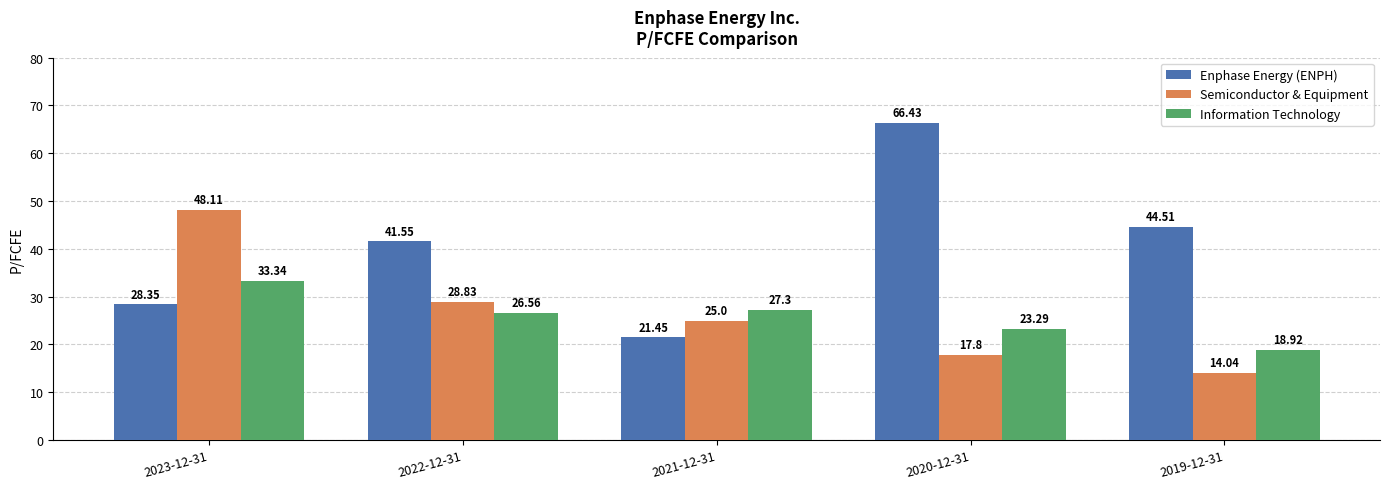

At 2020-12-31, list the series in order from smallest to largest.

Semiconductor & Equipment, Information Technology, Enphase Energy (ENPH)